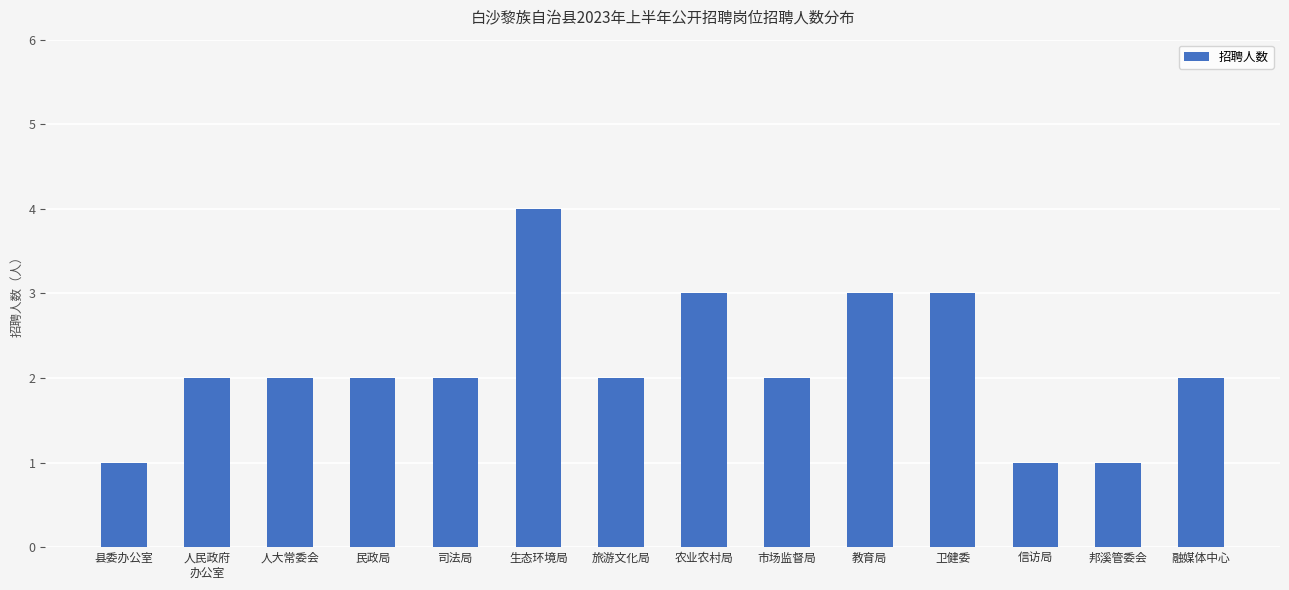

Is it true that the value at 邦溪管委会 is 1?

True